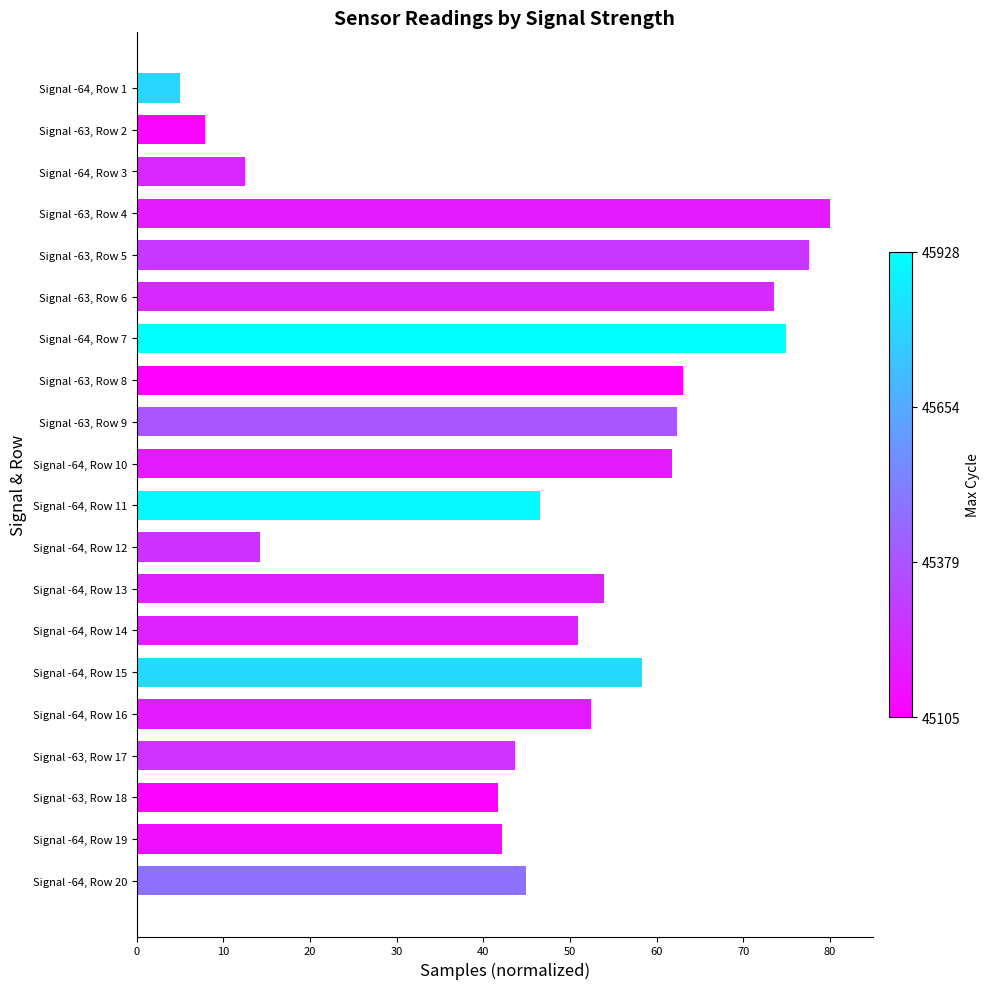

What value does the data have at Signal -63, Row 17?

43.7